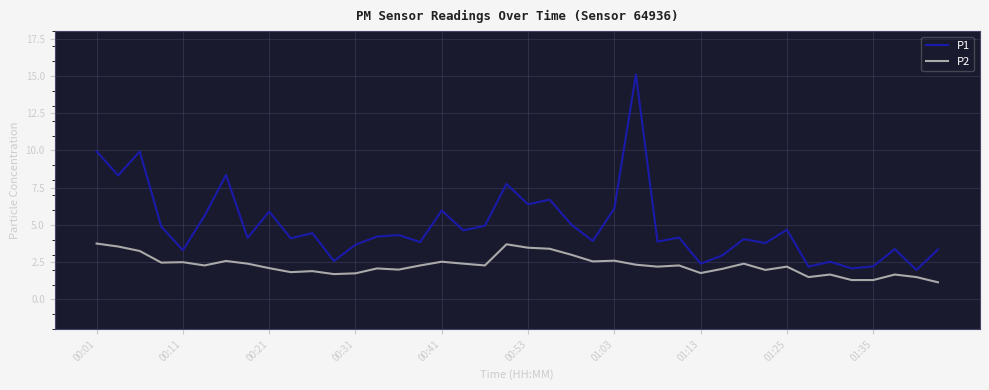

What is the maximum value for P1?

15.1